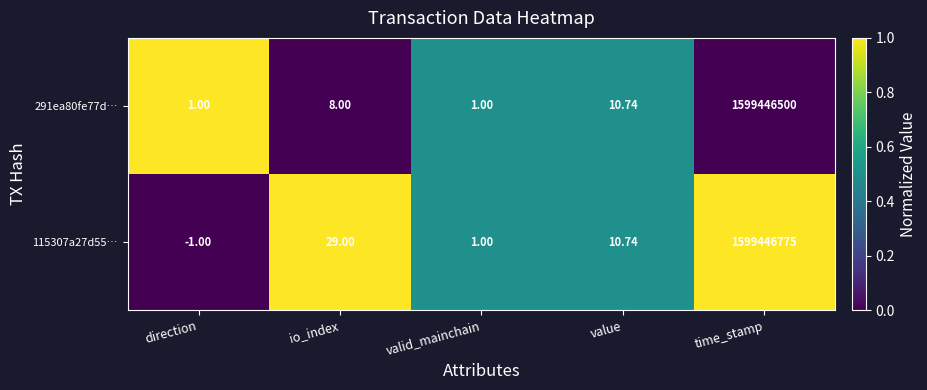

At which category does the chart reach its peak across all series?

time_stamp